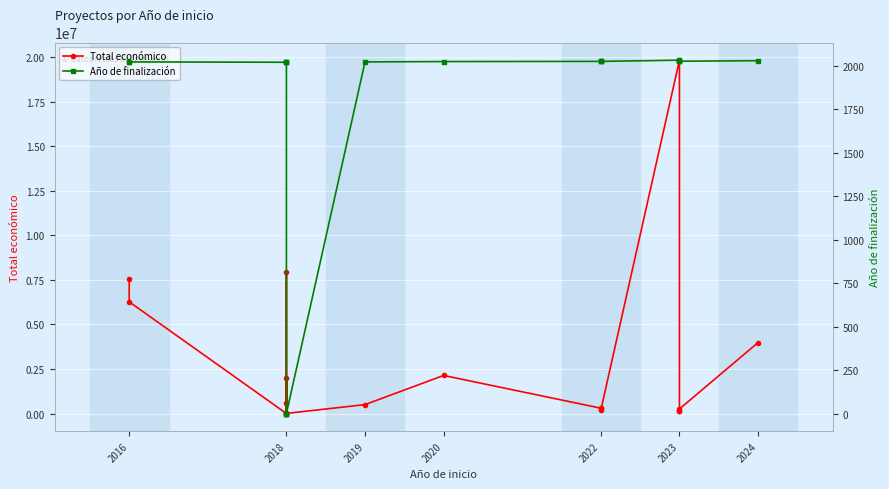

The value of Año de finalización at 2016 is 2020. True or false?

True